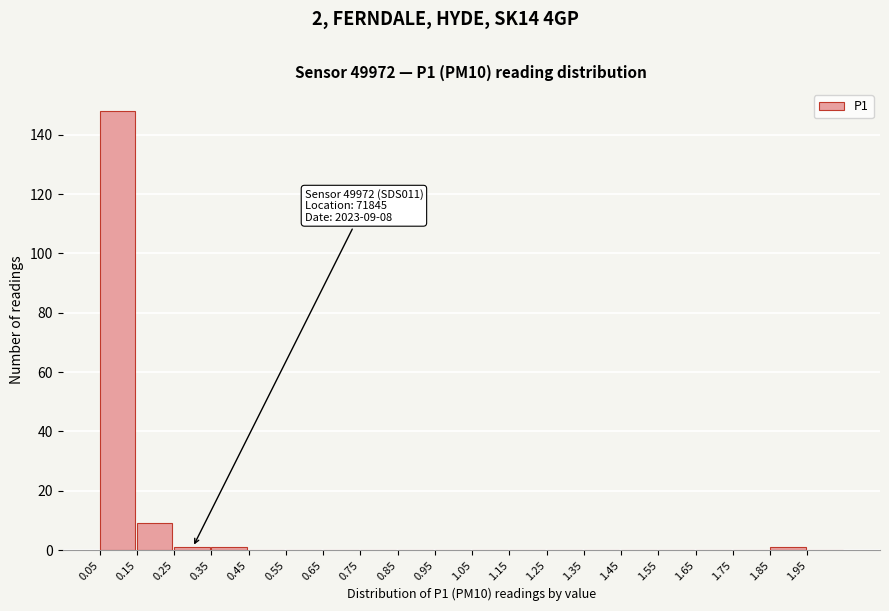

Which range on the x-axis has the tallest bar?

0.05 to 0.15